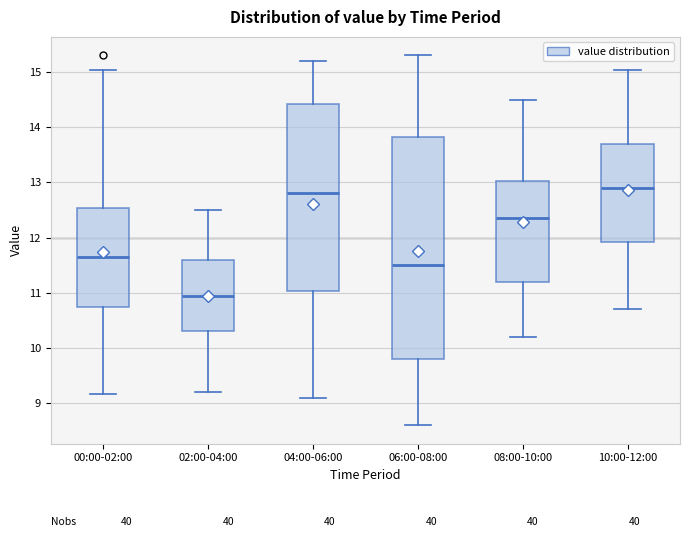

Reading left to right, read every box against the y-axis: the position of its median line, the range the box covers, and the ends of its whiskers. The values are not printed on the chart, so give them approximately, as read against the axis.

00:00-02:00: median 11.7, box 10.7 to 12.5, whiskers 9.2 to 15.0
02:00-04:00: median 11.0, box 10.3 to 11.6, whiskers 9.2 to 12.5
04:00-06:00: median 12.8, box 11.0 to 14.4, whiskers 9.1 to 15.2
06:00-08:00: median 11.5, box 9.8 to 13.8, whiskers 8.6 to 15.3
08:00-10:00: median 12.4, box 11.2 to 13.0, whiskers 10.2 to 14.5
10:00-12:00: median 12.9, box 11.9 to 13.7, whiskers 10.7 to 15.0